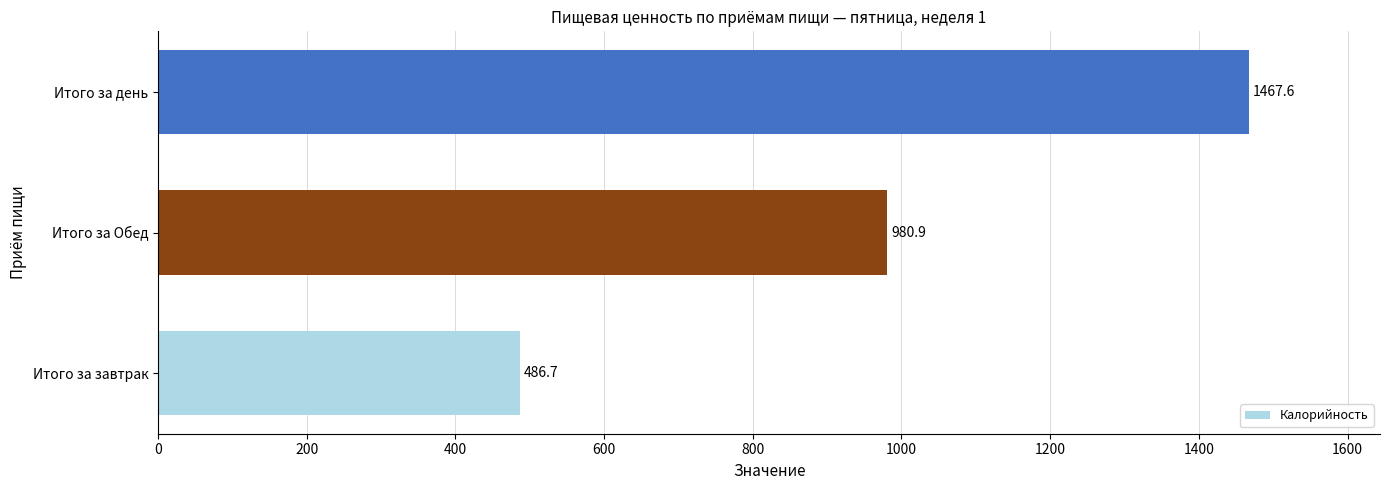

Which category has the lowest value across all series?

Итого за завтрак